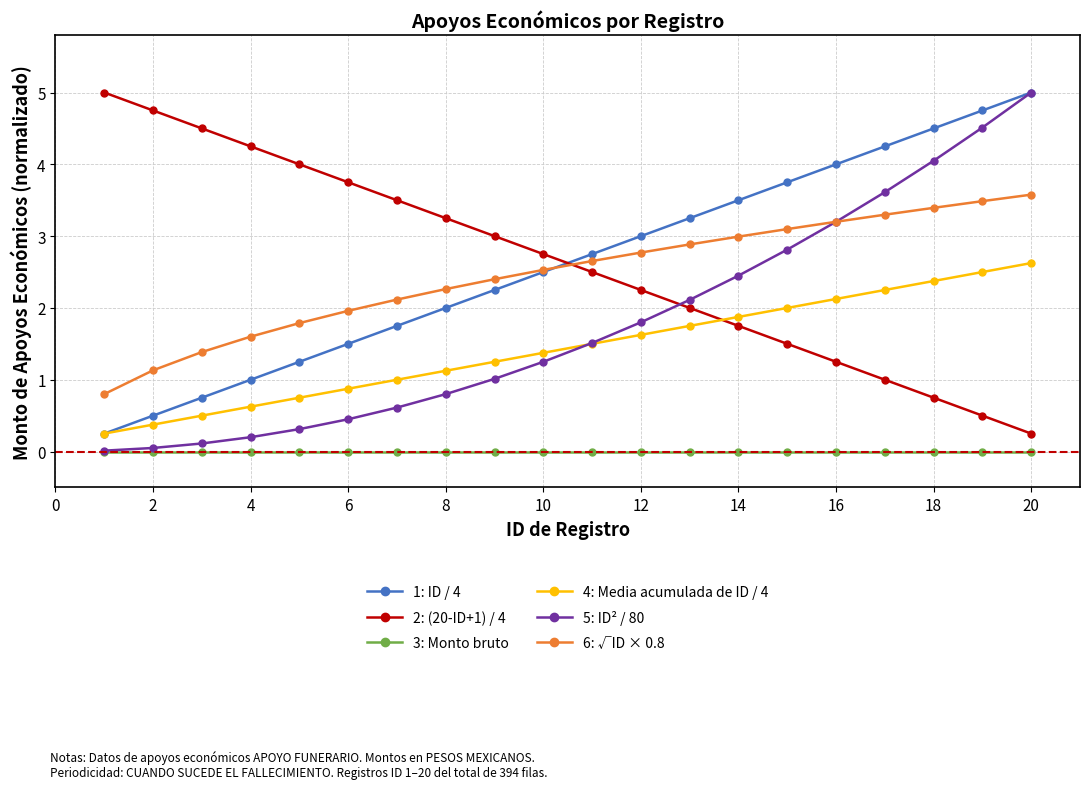

What is the highest value of the 5: ID² / 80 series?

5.0